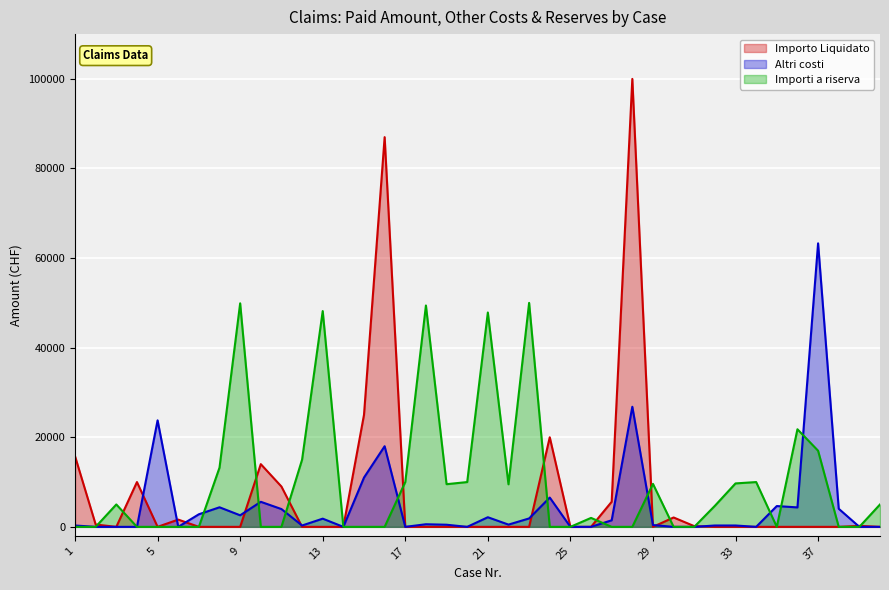

How many categories are shown in the chart?

40